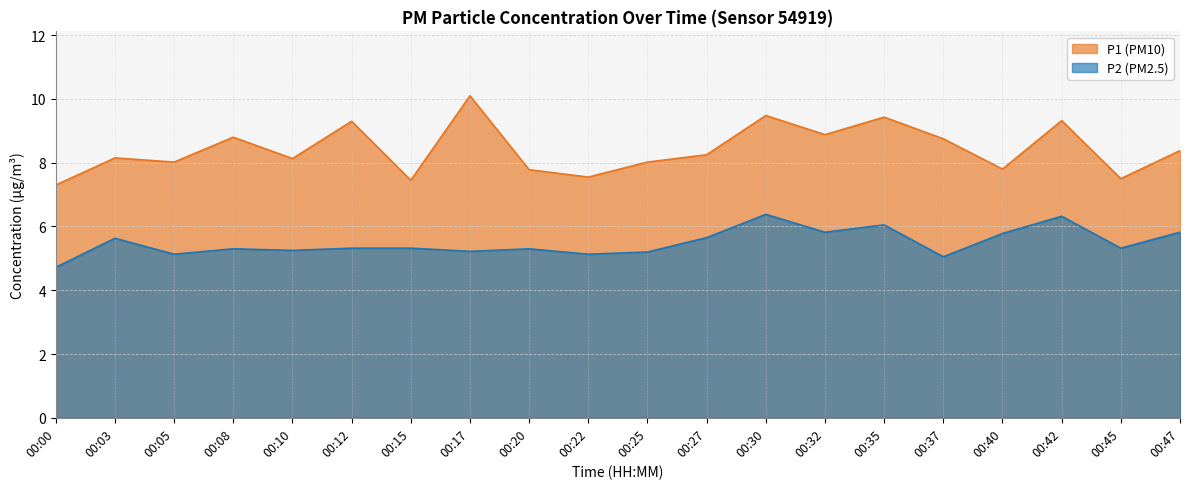

How many data points in P2 are above 5?

19